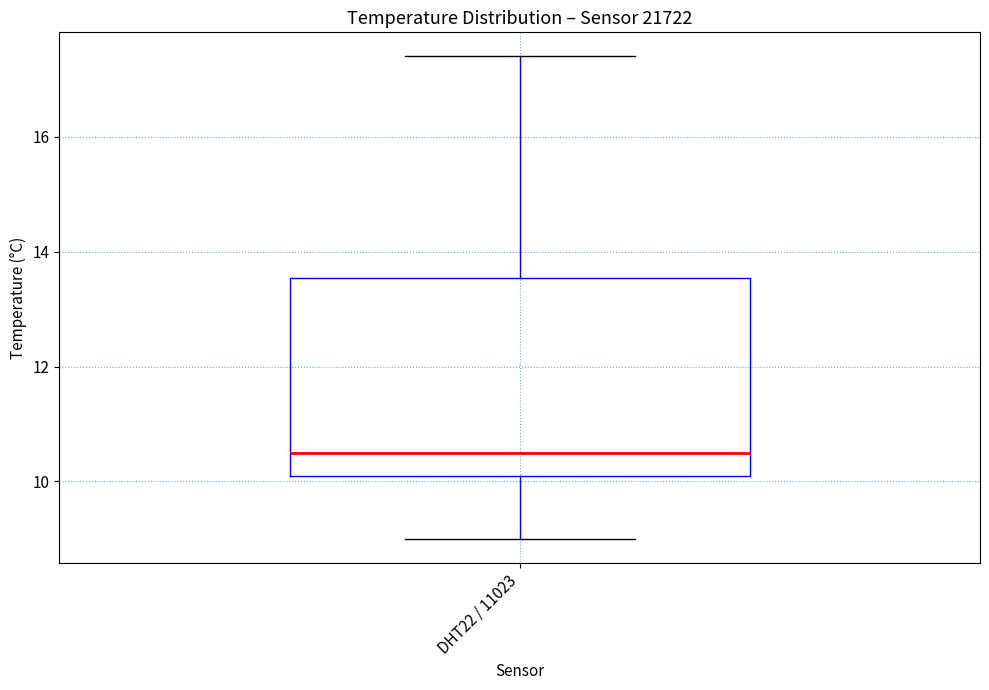

Read this box plot against the y-axis: the position of the median line, the range covered by the box, and the ends of both whiskers. The values are not printed on the chart, so give them approximately, as read against the axis.

median 10.6, box 10.2 to 13.6, whiskers 9.0 to 17.4